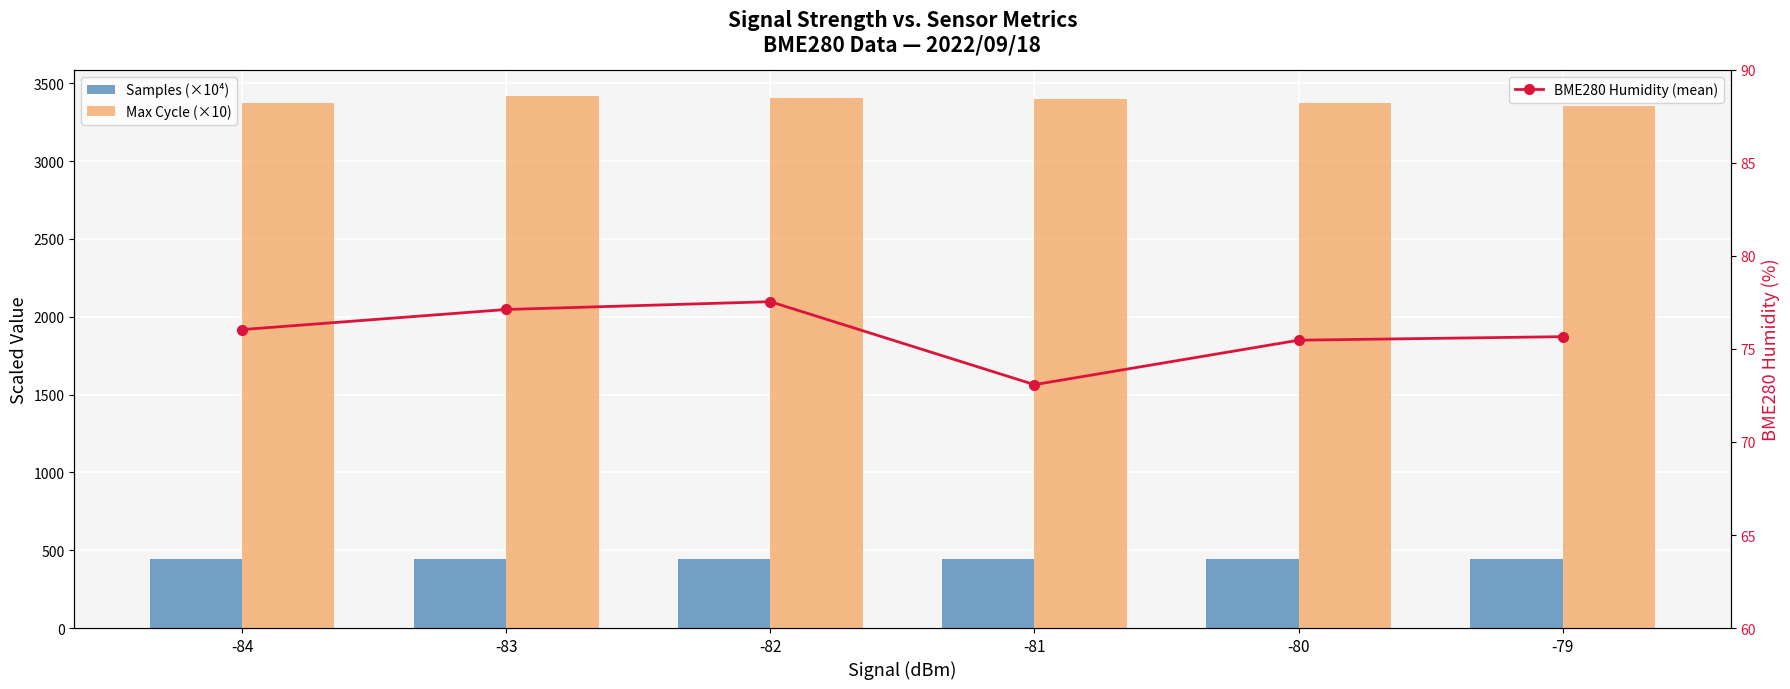

What is the minimum value shown in the chart?

73.1